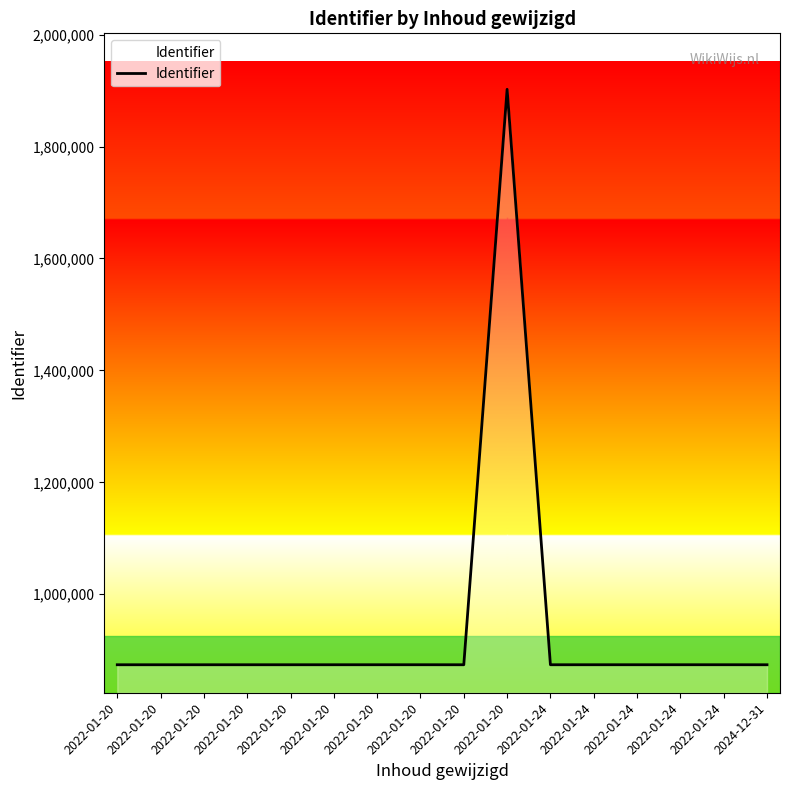

Reading left to right, list all the values displayed in this chart.

2022-01-20=874059	2022-01-20=874064	2022-01-20=874068	2022-01-20=874072	2022-01-20=874077	2022-01-20=874081	2022-01-20=874085	2022-01-20=874094	2022-01-20=874060	2022-01-20=1902228	2022-01-24=874076	2022-01-24=874089	2022-01-24=874093	2022-01-24=874098	2022-01-24=874102	2024-12-31=874052